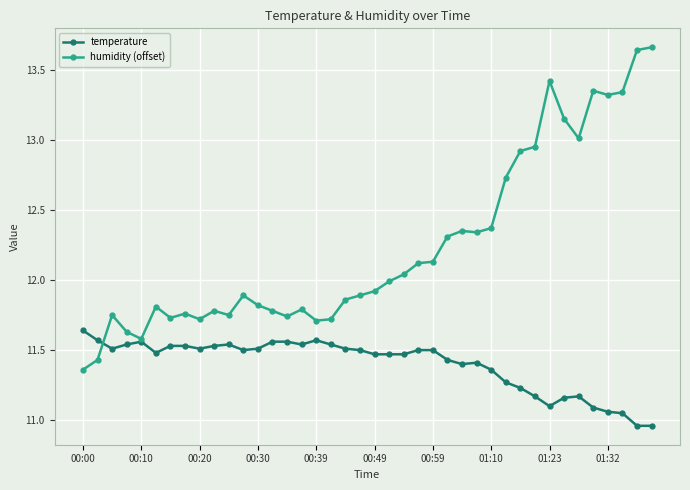

True or false: temperature has more than 2 points higher than both neighbors.

True